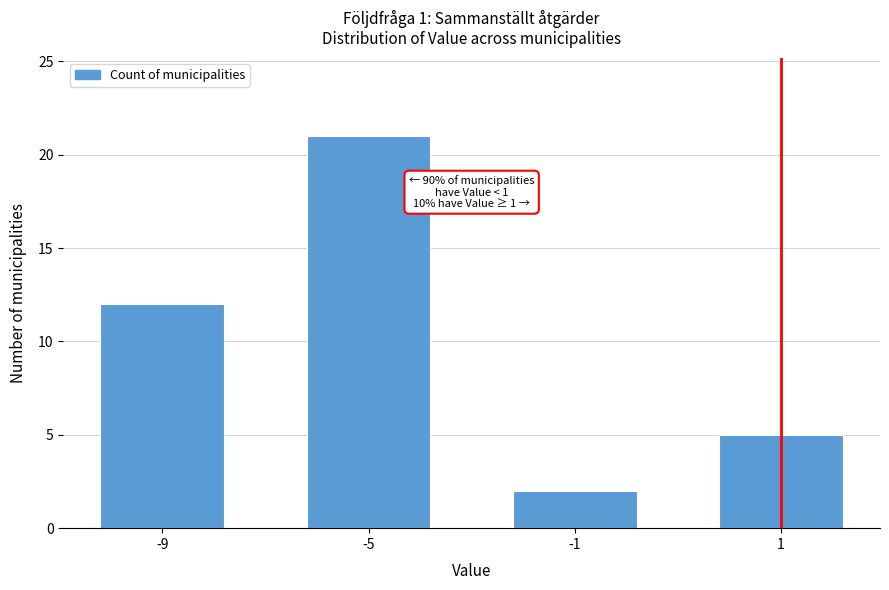

Reading left to right, transcribe all the data shown in this chart.

12	21	2	5